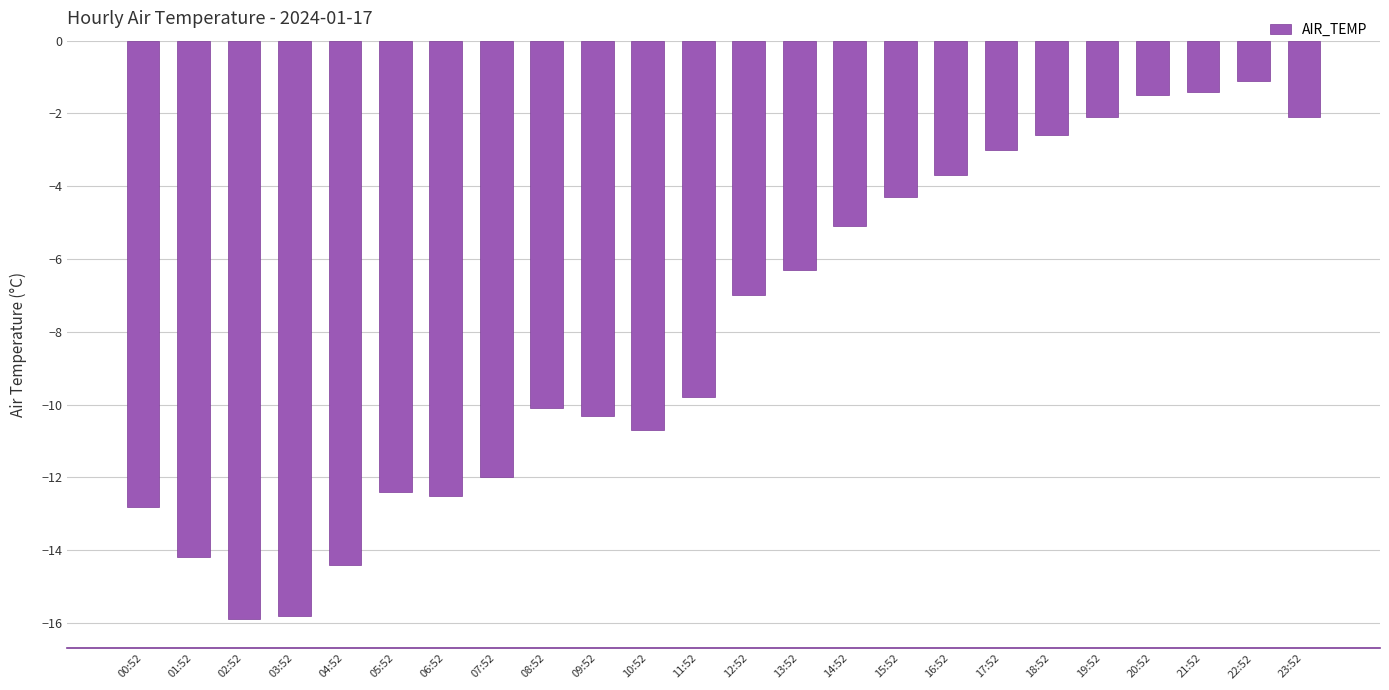

What is the label of the 17th bar from the right?

07:52